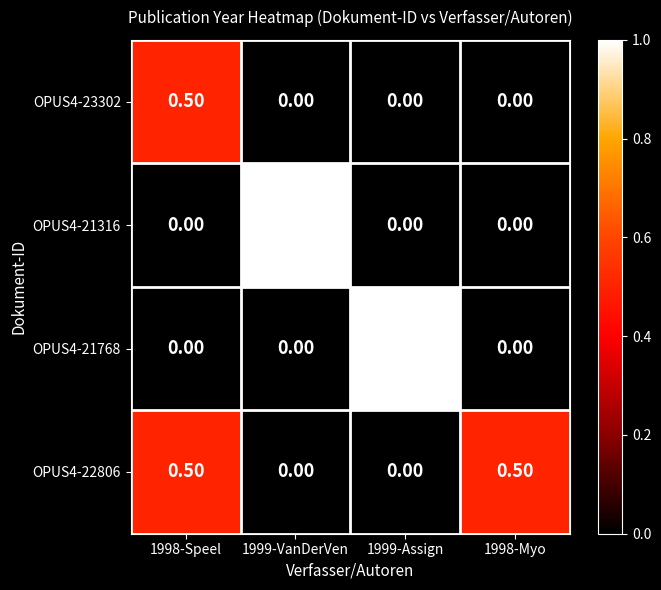

What is the difference between the highest and lowest values at 1999-VanDerVen?

1.0